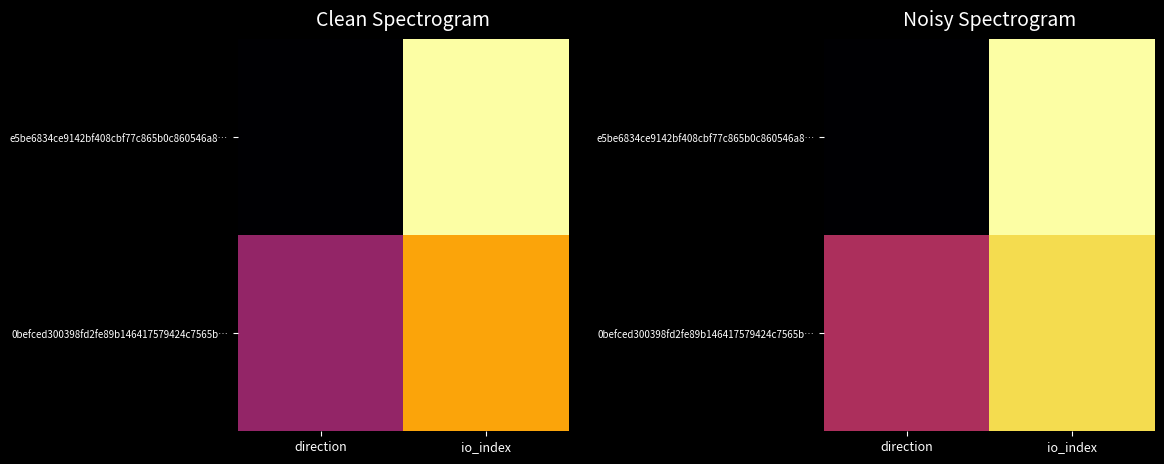

List the labels in order of e5be6834ce9142bf408cbf77c865b0c860546a8… value, largest first.

io_index, direction